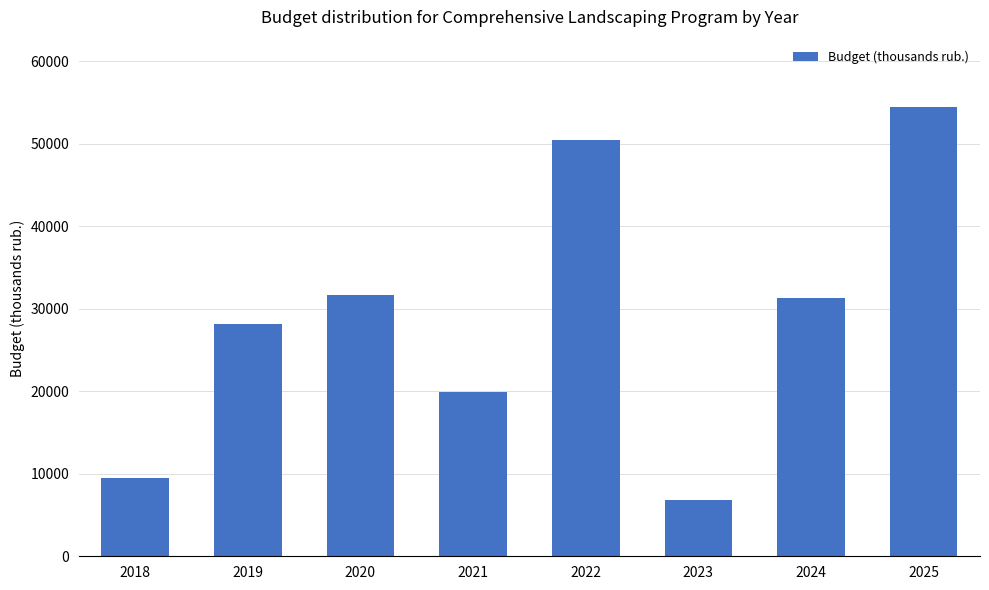

How many data points are less than 31350?

4